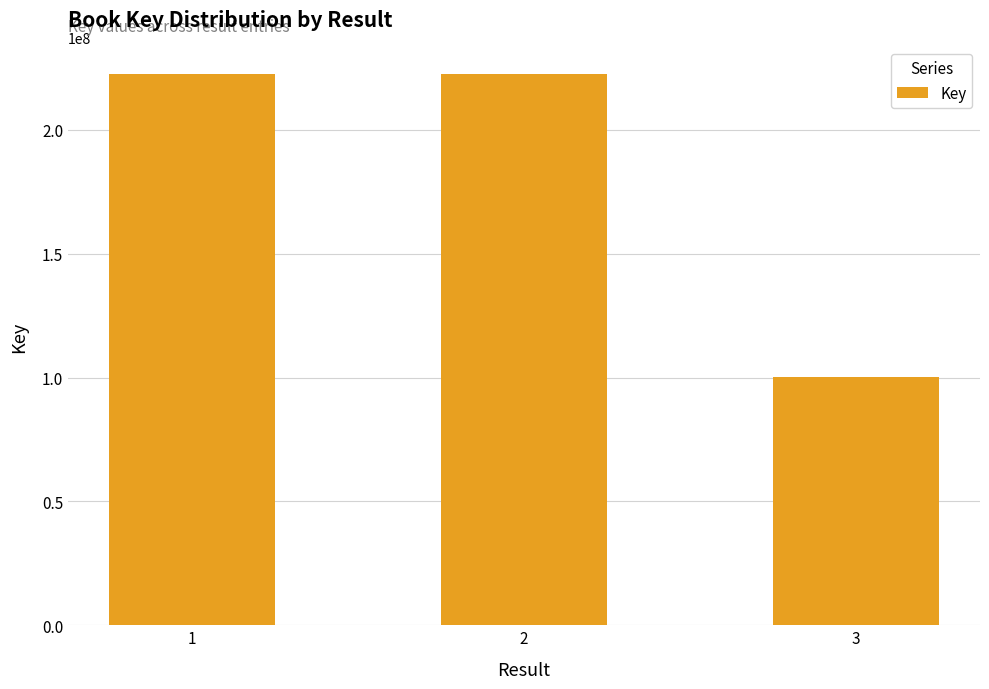

Approximately how many times larger is the value at 2 compared to 3?

2.2